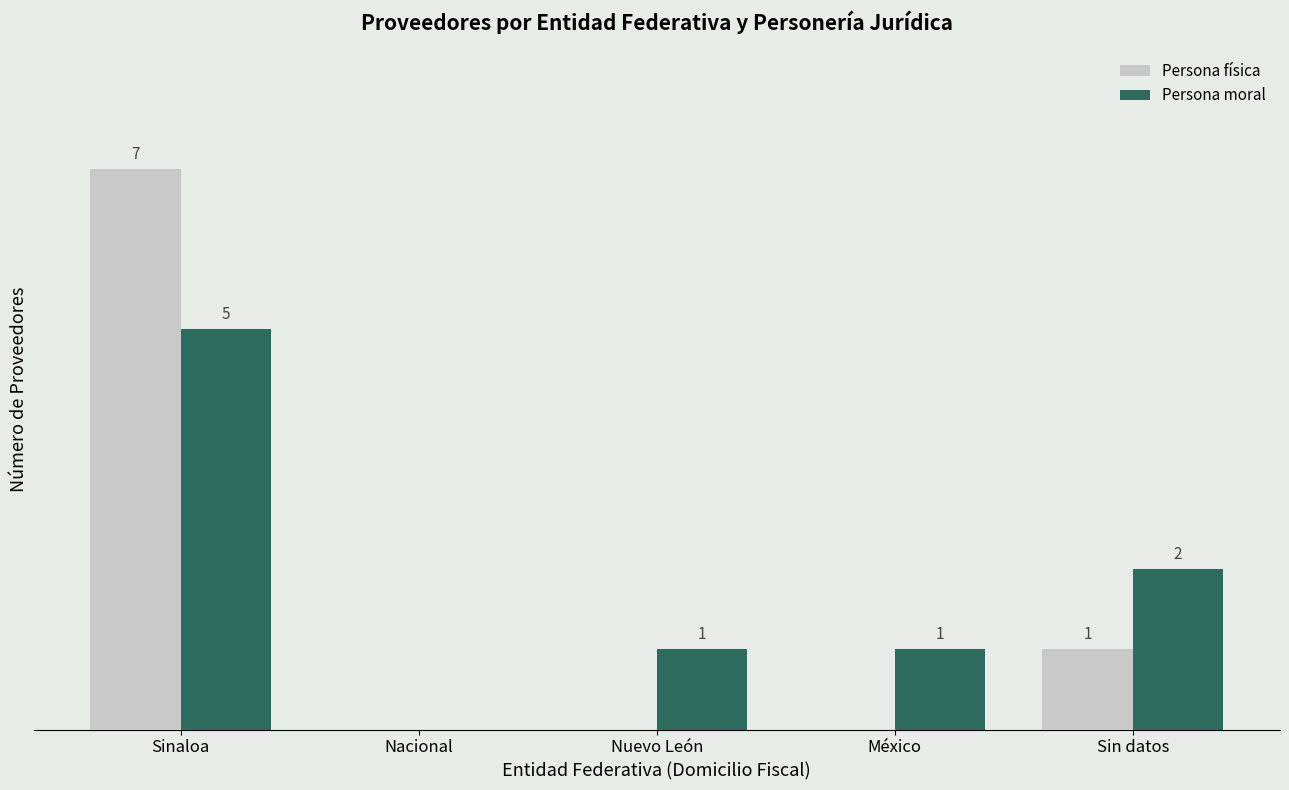

At which label is Persona moral closest to 2?

Sin datos